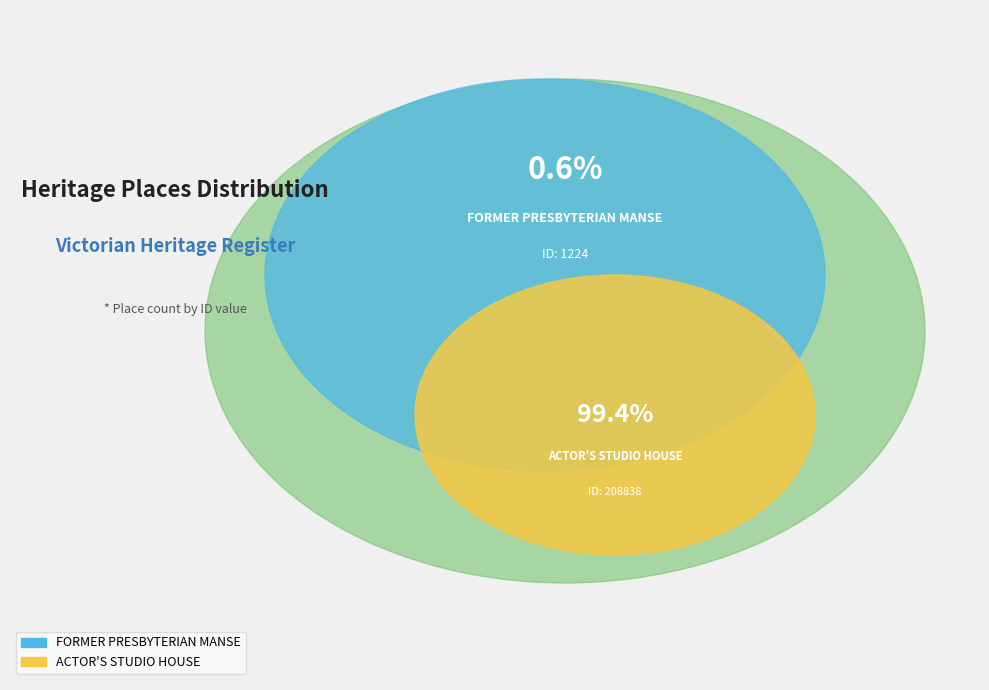

To the nearest percent, what is the combined percentage of ACTOR'S STUDIO HOUSE and FORMER PRESBYTERIAN MANSE?

100%